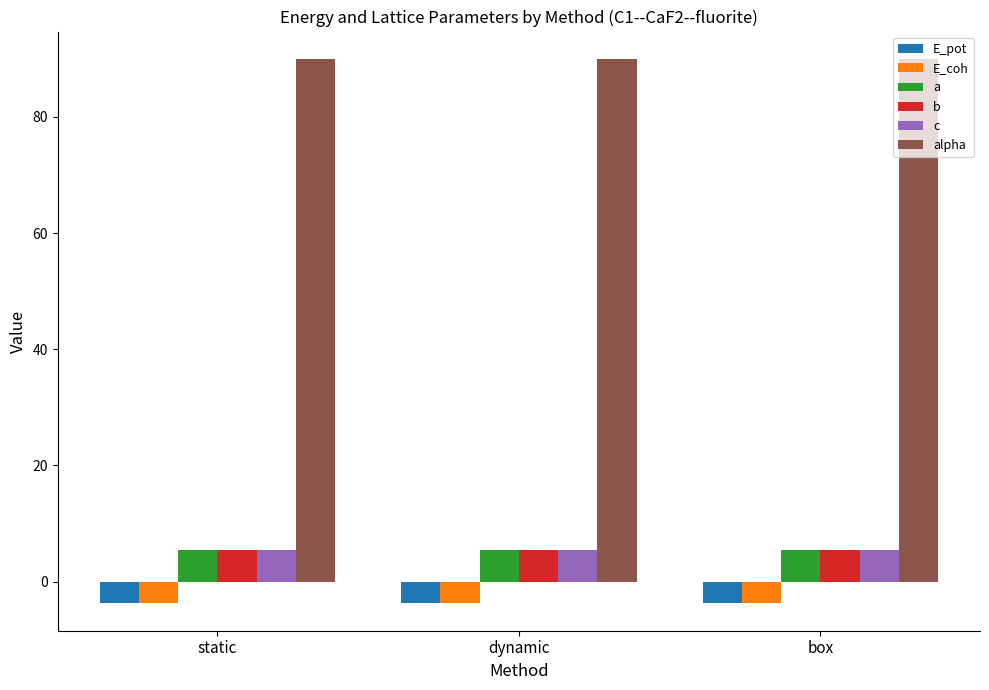

What is the value of the E_coh bar at the 3rd from the left?

-3.7